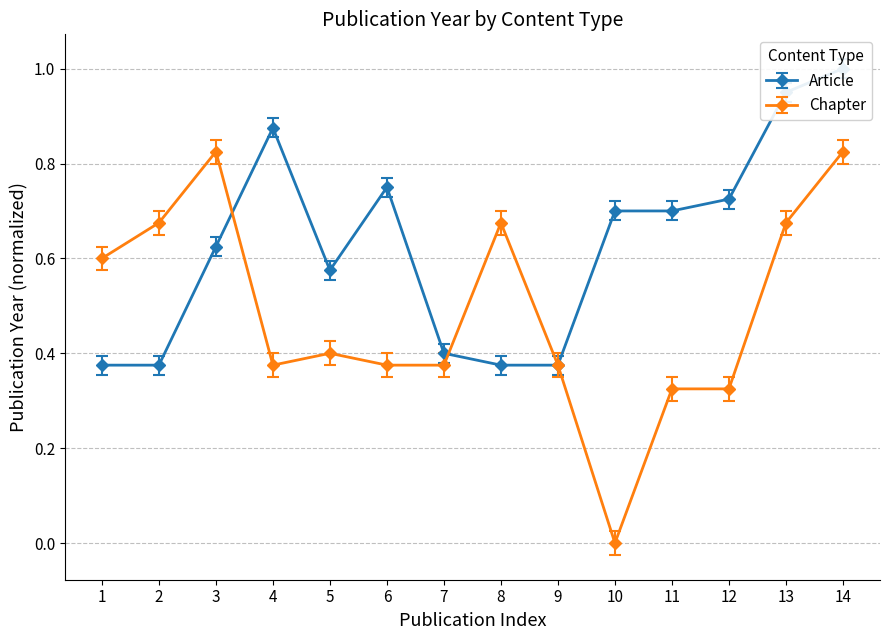

How many values are between 0 and 1?

14